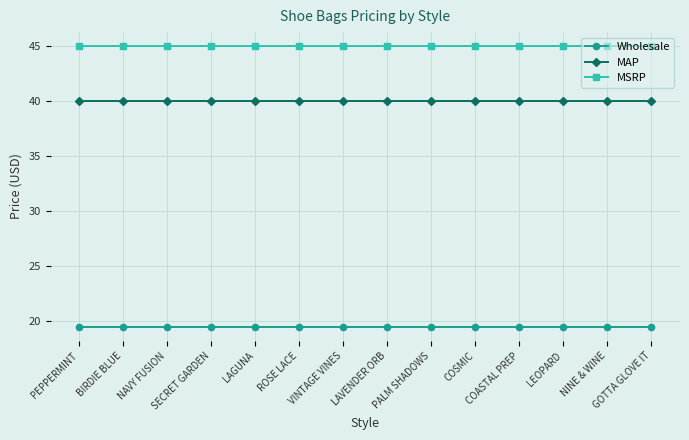

Rank the series by their maximum value, from lowest to highest.

Wholesale, MAP, MSRP